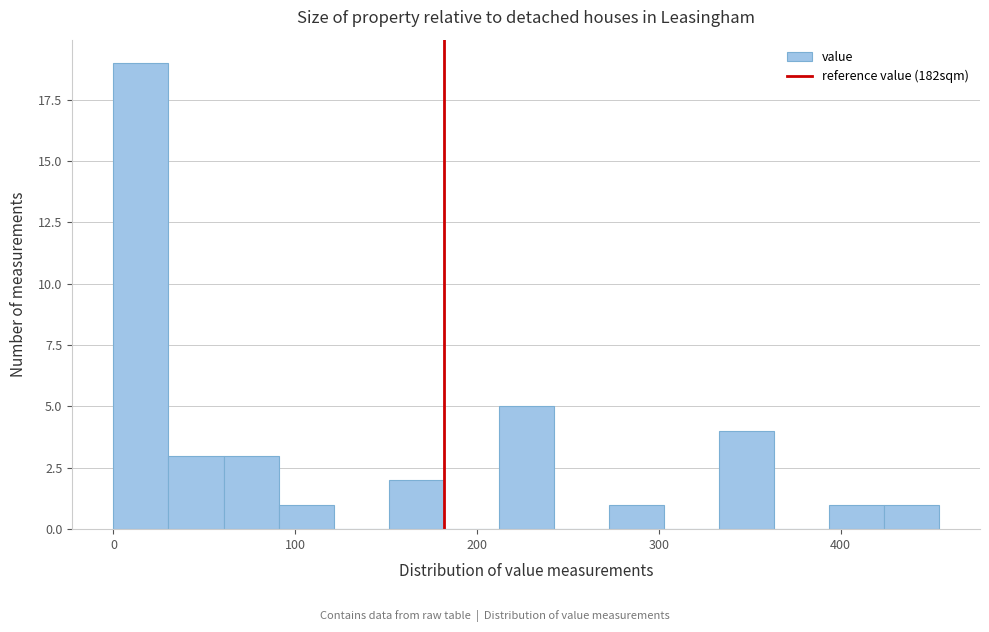

Around what value on the x-axis is the tallest bar? Give the approximate position of its centre, as read against the axis.

20